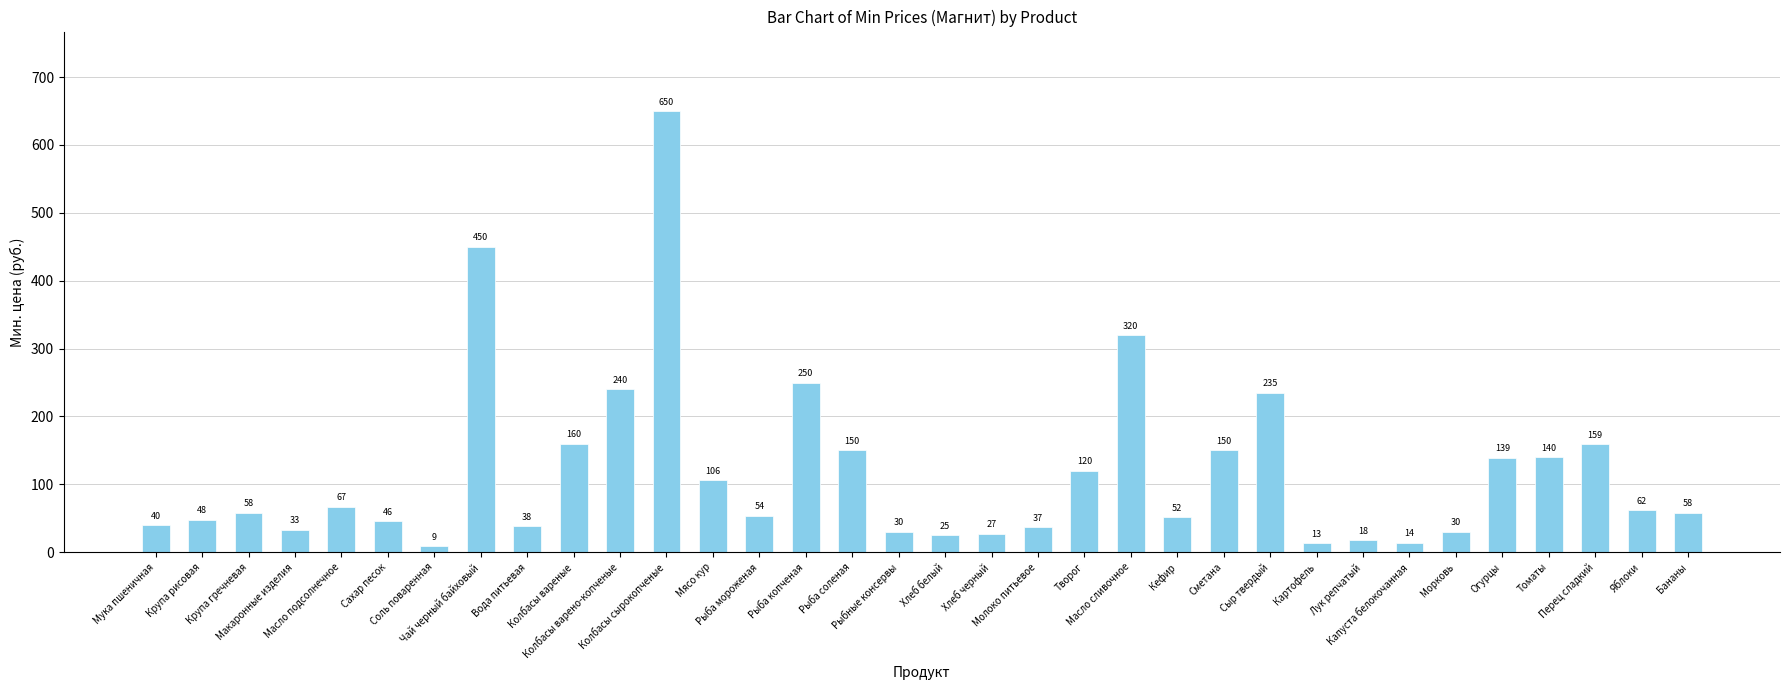

What is the difference between the maximum and minimum values?

641